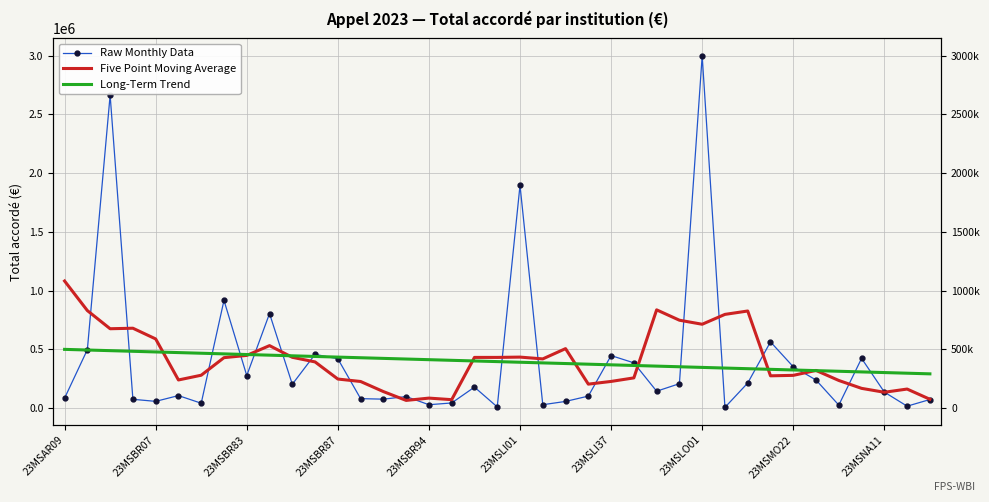

Is this an area chart (filled region under the line)?

No